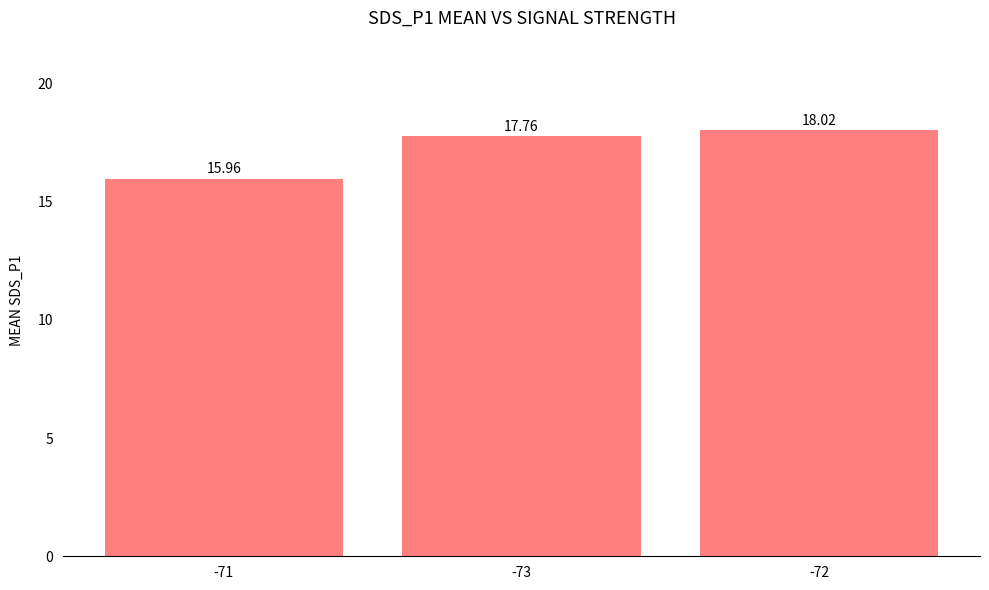

What is the difference between the values at -73 and -72?

0.3